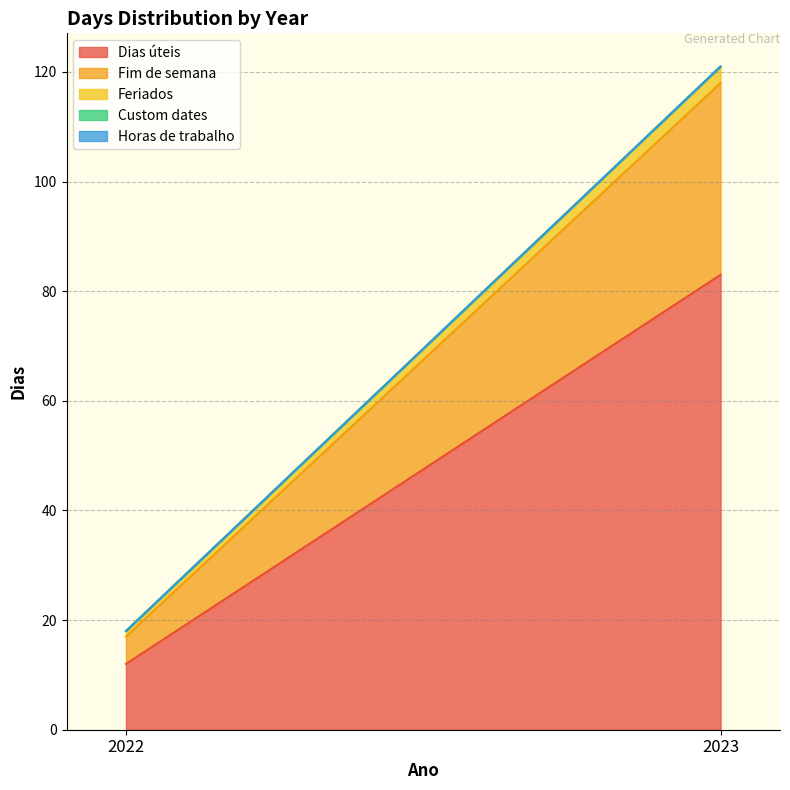

What is the spread (max minus min) of values at 2022?

12